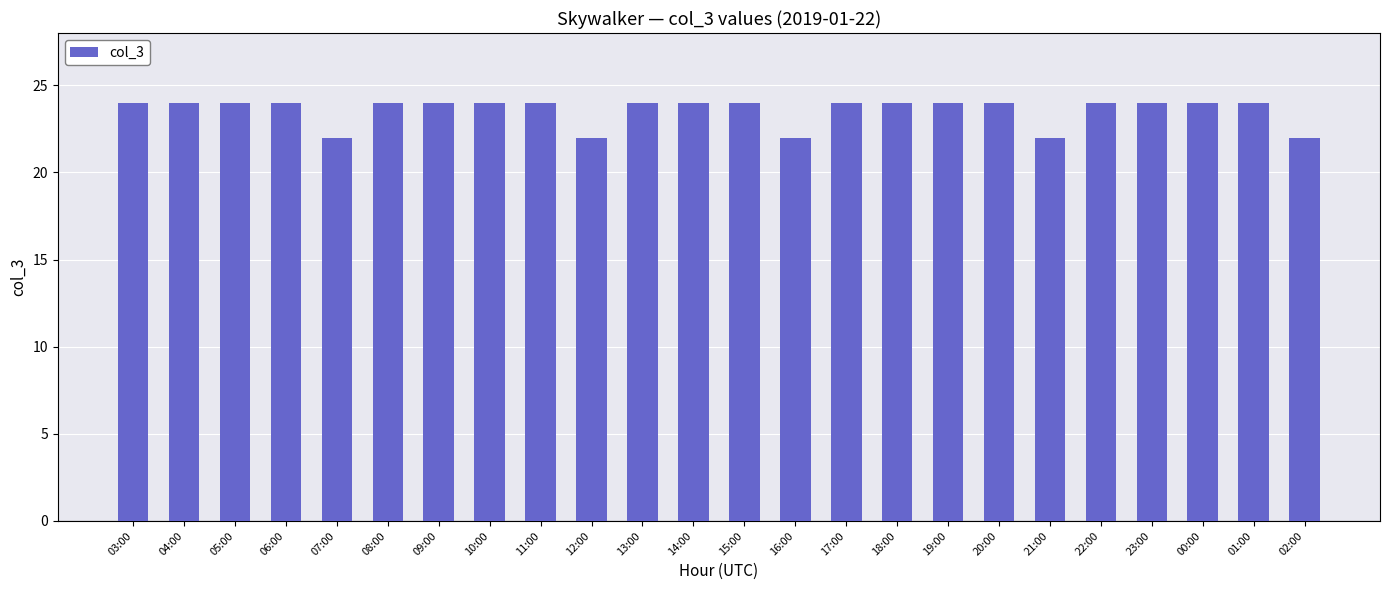

Reading right to left, what are all the values shown in this chart?

02:00=22	01:00=24	00:00=24	23:00=24	22:00=24	21:00=22	20:00=24	19:00=24	18:00=24	17:00=24	16:00=22	15:00=24	14:00=24	13:00=24	12:00=22	11:00=24	10:00=24	09:00=24	08:00=24	07:00=22	06:00=24	05:00=24	04:00=24	03:00=24